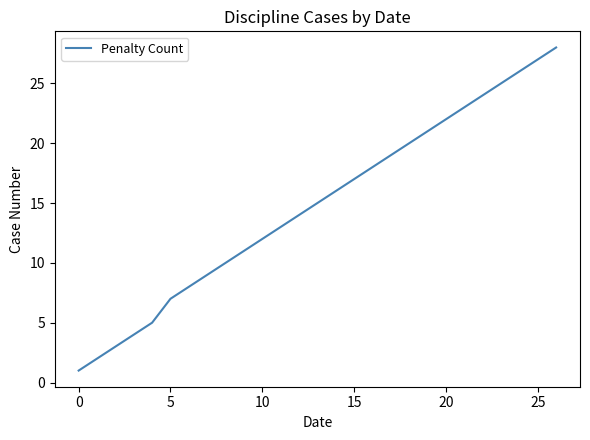

What is the difference between the maximum and minimum values?

27